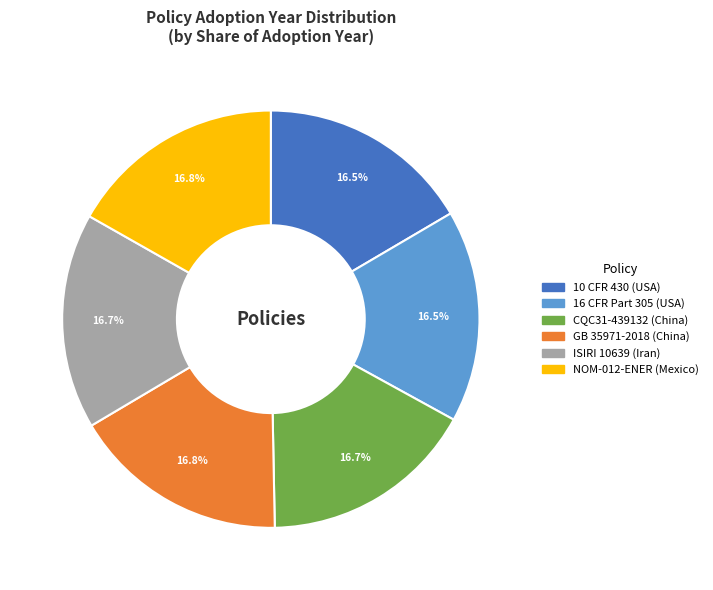

Is there any slice that represents more than half of the pie?

No